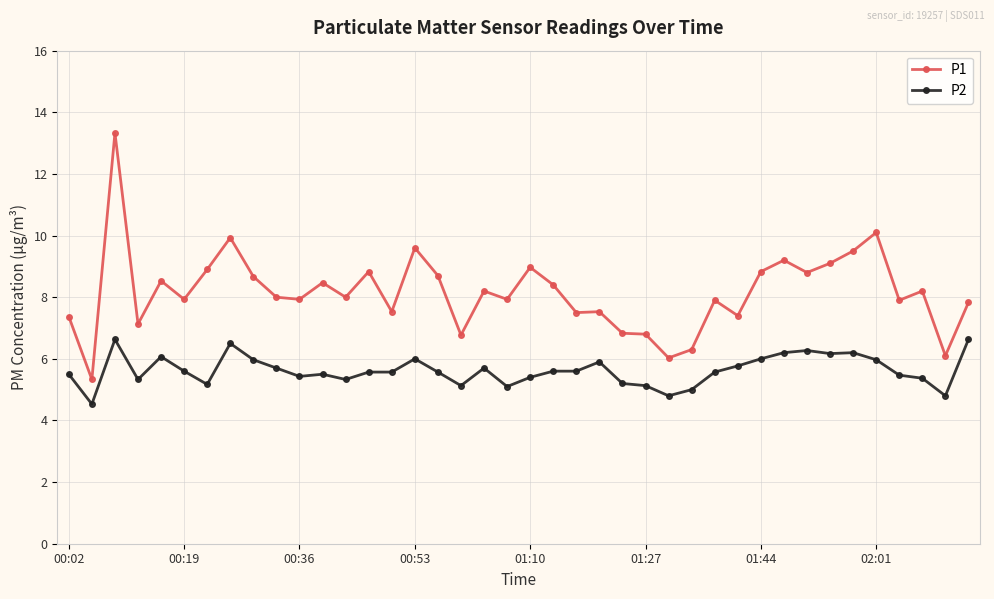

What is the value of the P2 point at the 34th from the left?

6.2